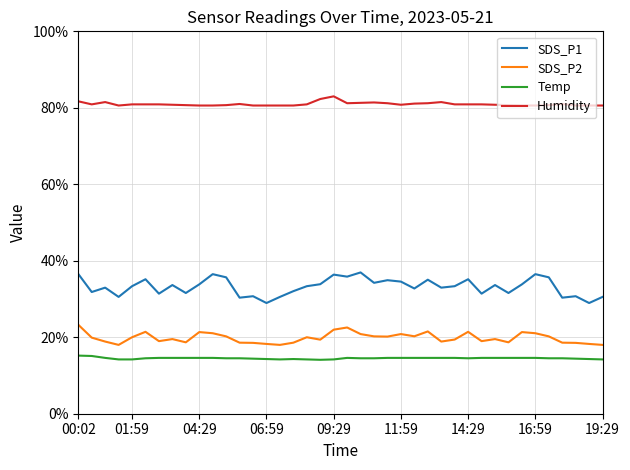

Which series has the largest range (max minus min)?

SDS_P1